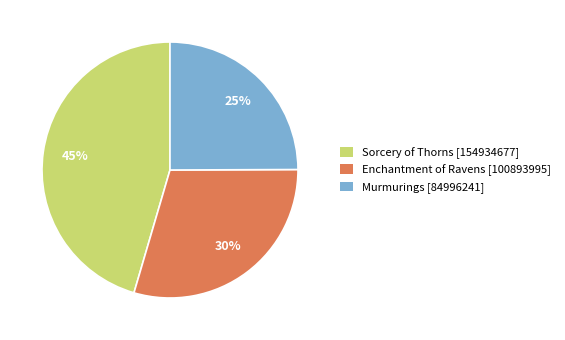

Rank the categories by value from lowest to highest.

Murmurings [84996241], Enchantment of Ravens [100893995], Sorcery of Thorns [154934677]